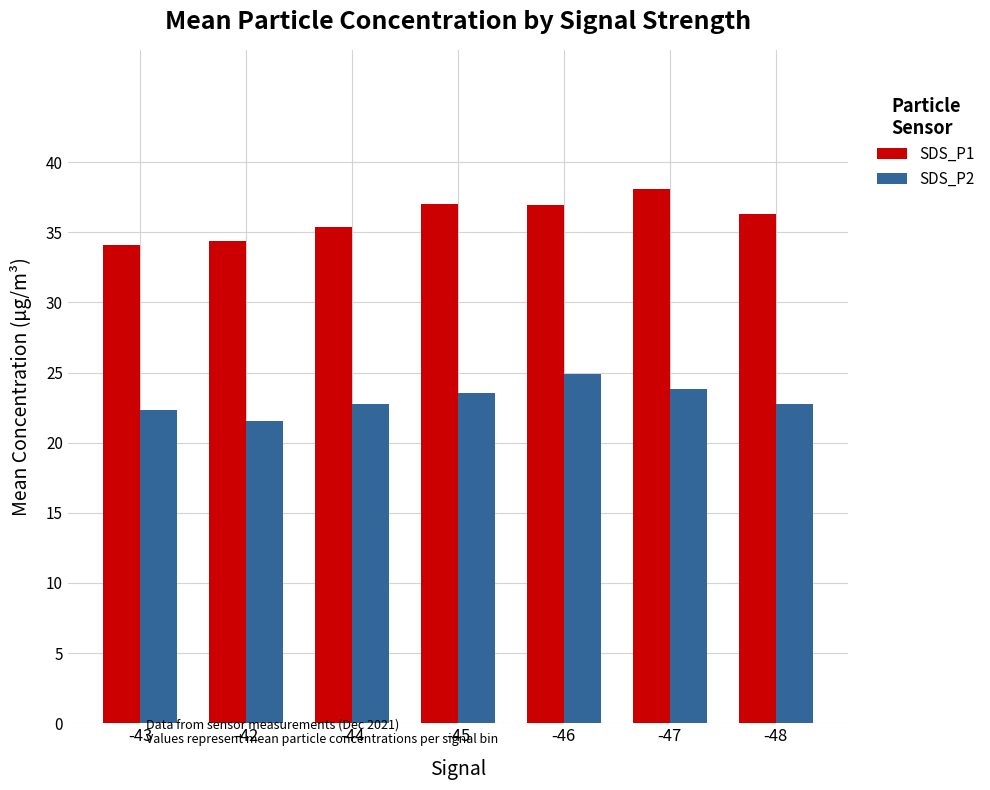

At -48, list the series in order from largest to smallest.

SDS_P1, SDS_P2